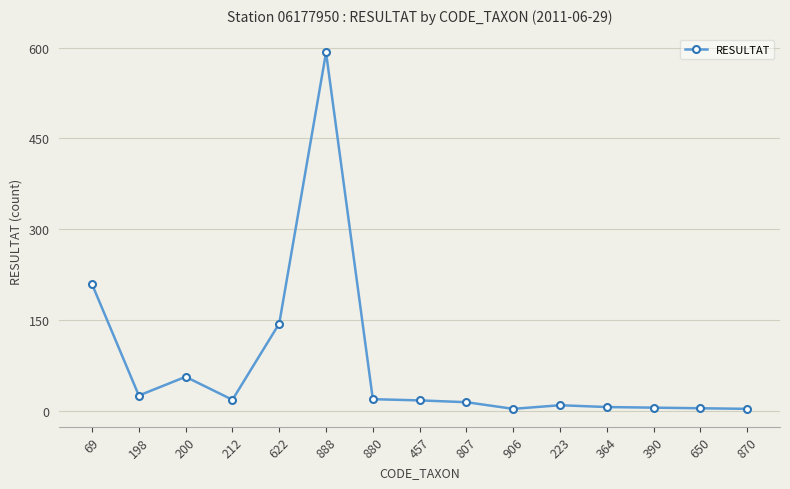

What is the sum of all values?

1124